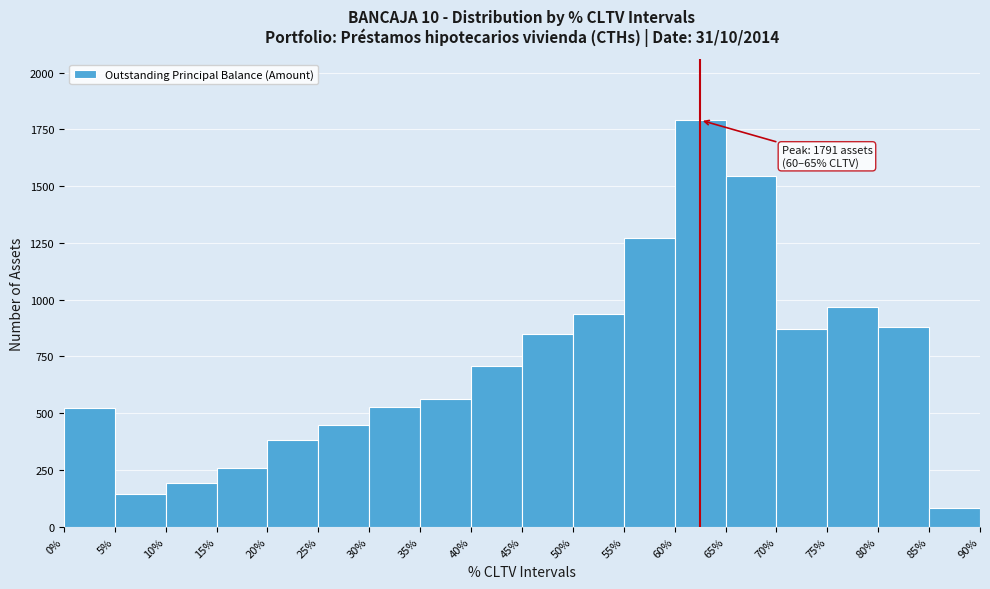

Which range on the x-axis has the tallest bar?

60% to 65%